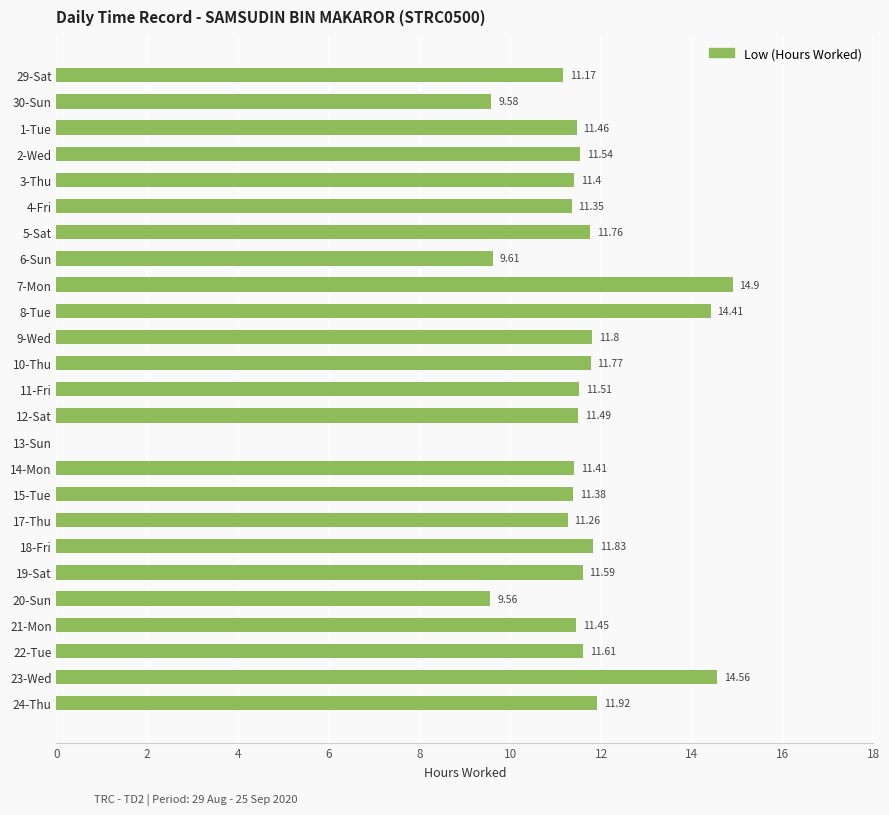

Which has a higher value, 3-Thu or 23-Wed?

23-Wed